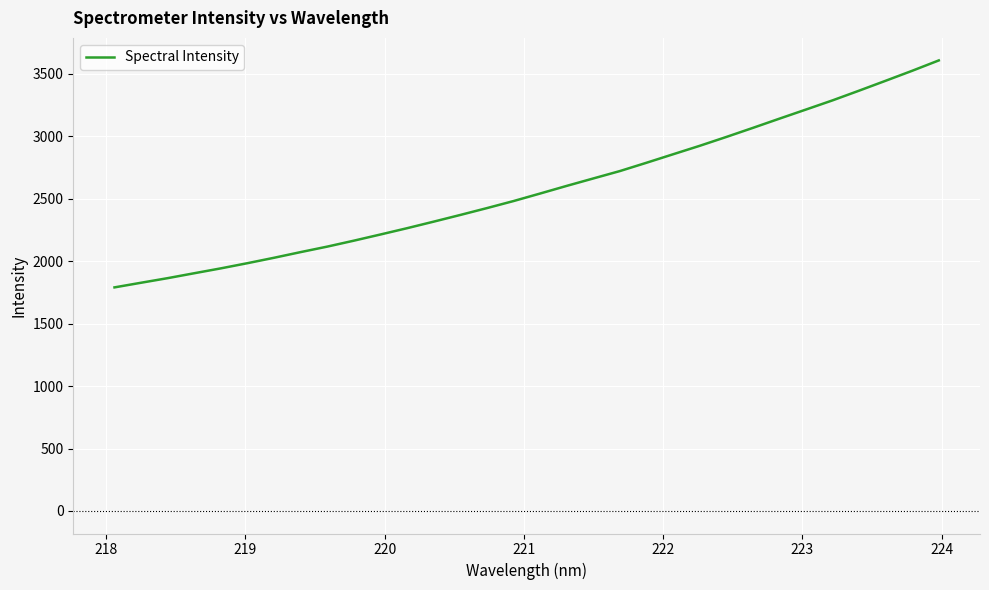

What is the difference between the maximum and minimum values?

1816.6